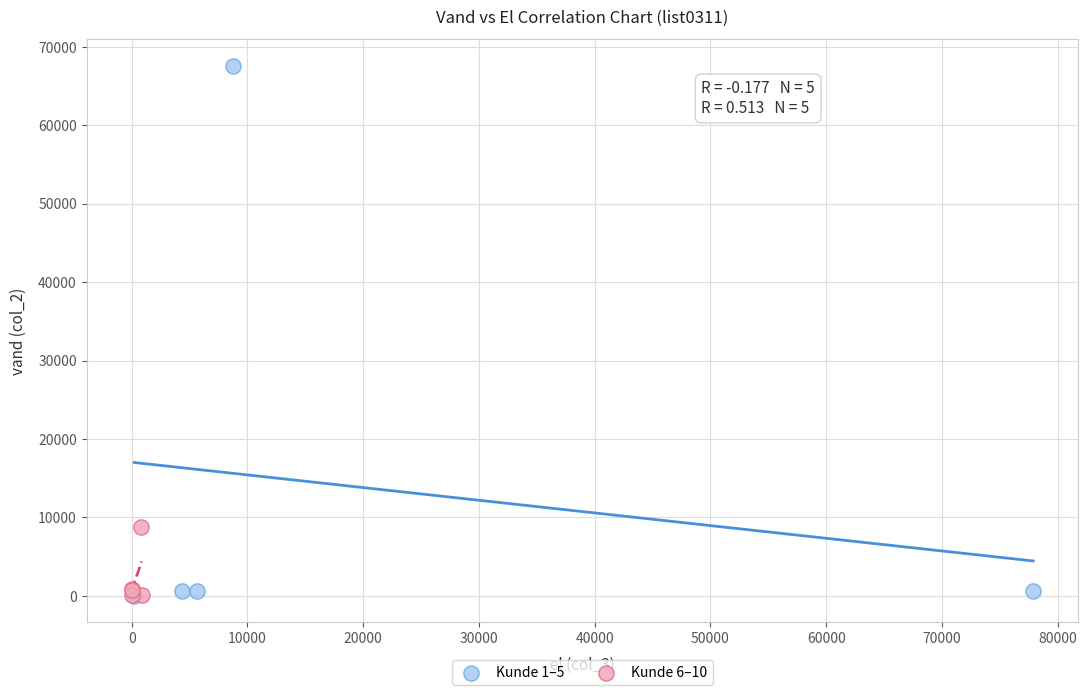

Which series reaches the maximum Y coordinate?

Kunde 1–5